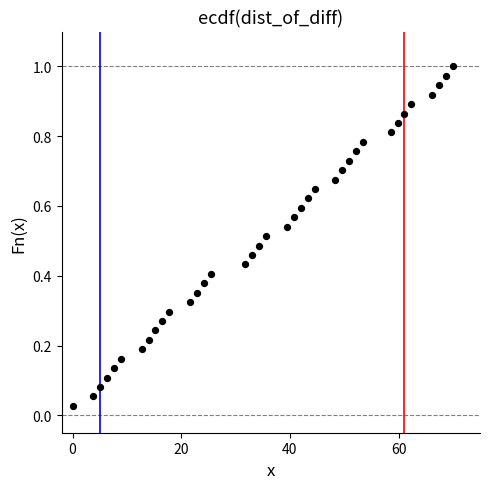

What is the range of X values (max minus min)?

70.0